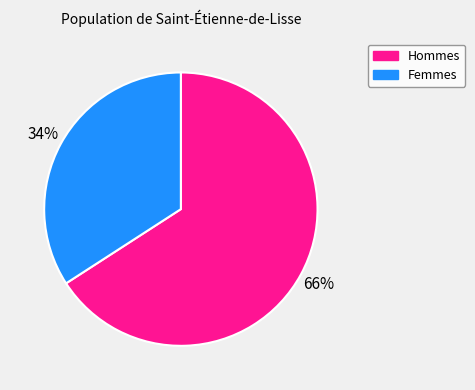

Which slice is the smallest?

Femmes